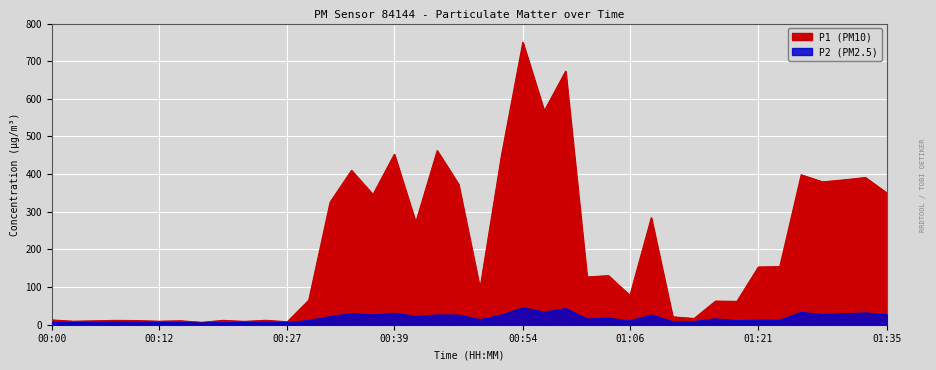

Rank the series by their average value, from lowest to highest.

P2, P1